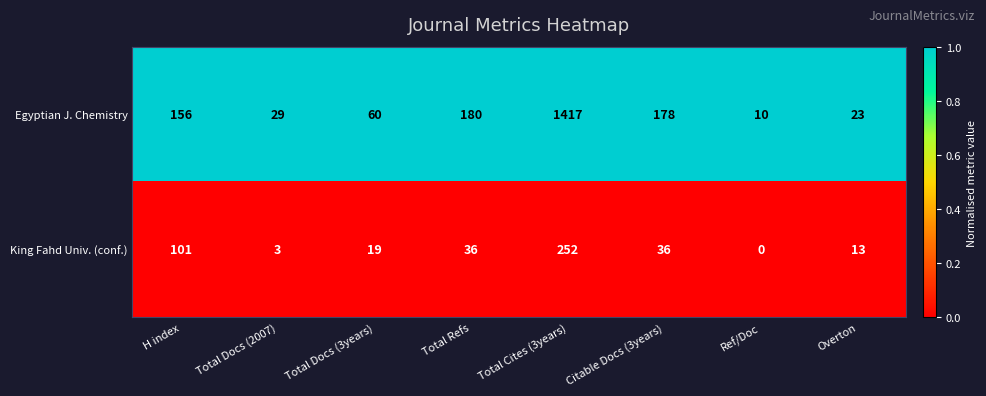

At which label does King Fahd Univ. (conf.) first exceed 36?

H index